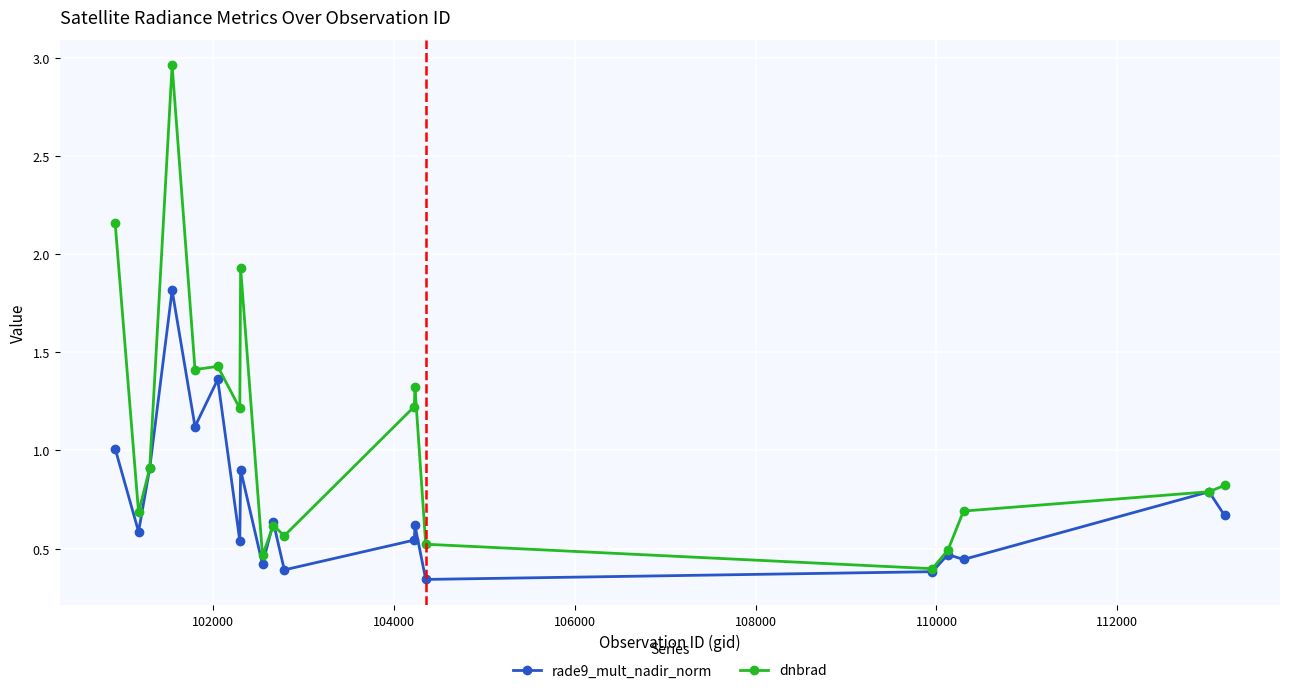

Which series has the largest total across all categories?

dnbrad